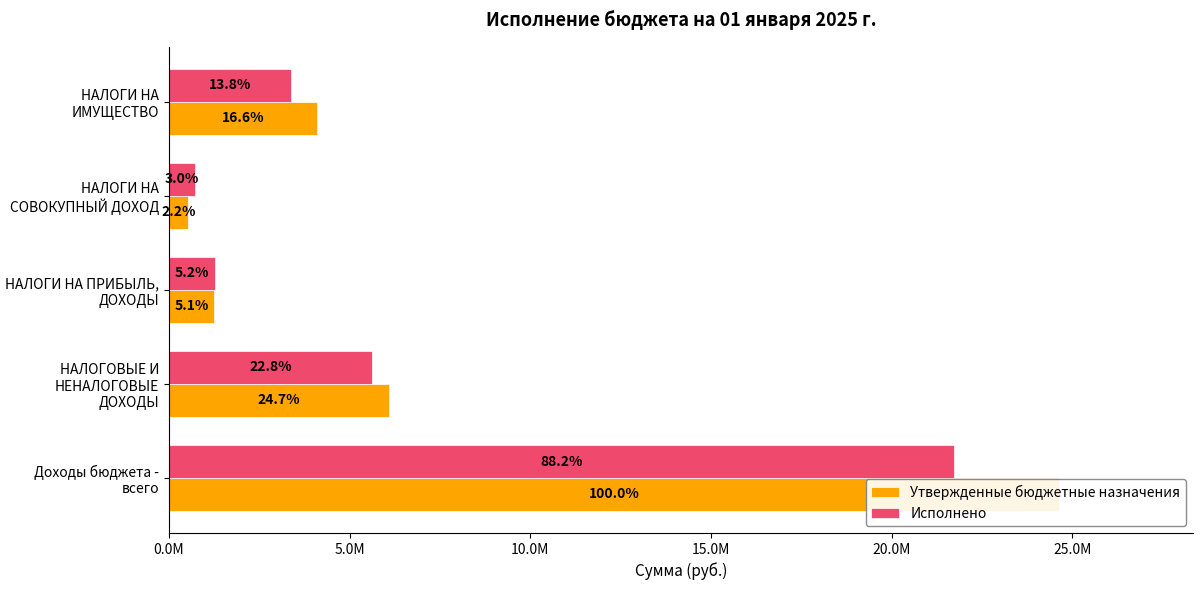

Rank the series by their maximum value, from lowest to highest.

Исполнено, Утвержденные бюджетные назначения